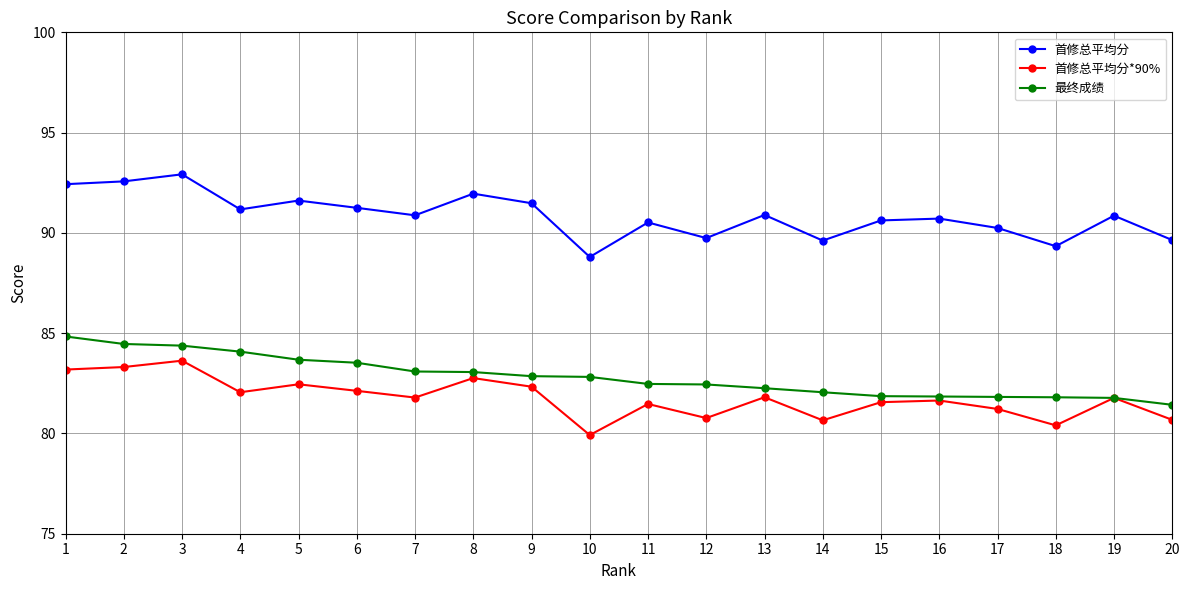

What is the maximum value shown in the chart?

92.9